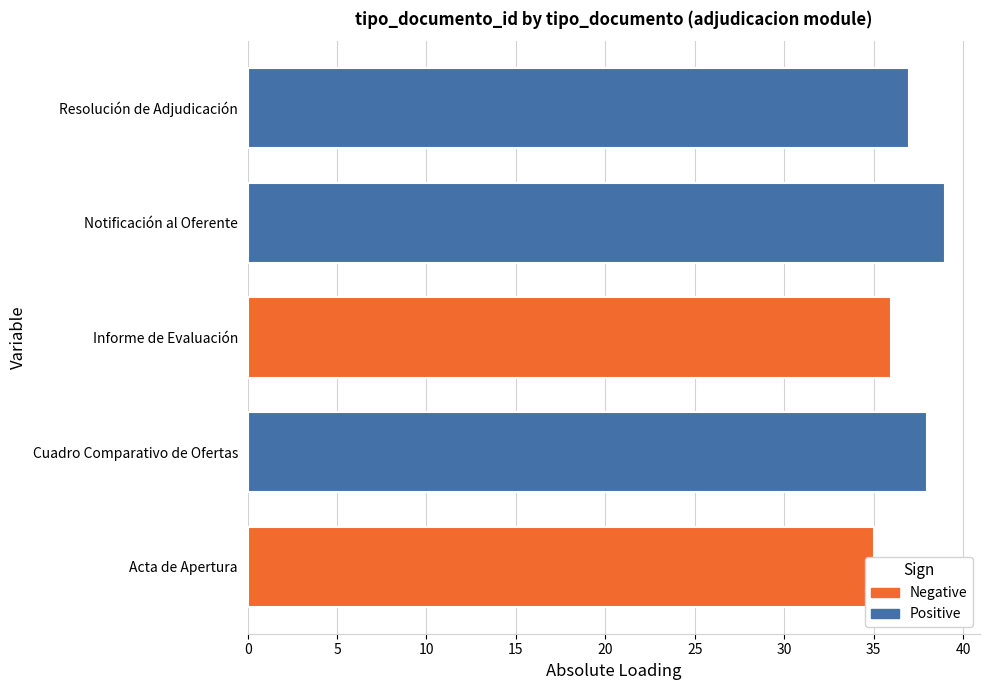

How many series are shown in this chart?

1